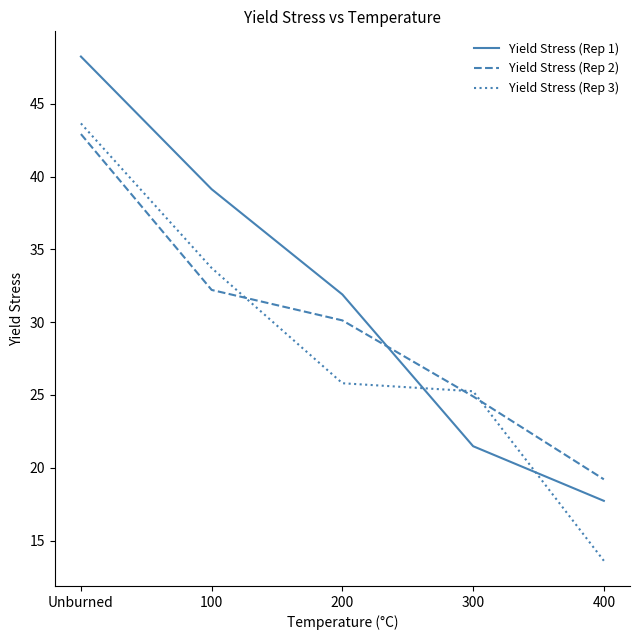

At which label does Yield Stress (Rep 3) first exceed 25?

Unburned